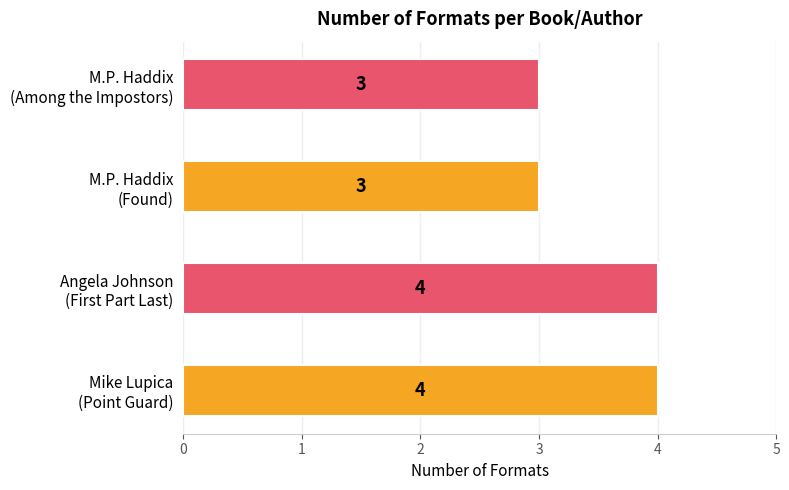

How many values are between 3 and 4?

4